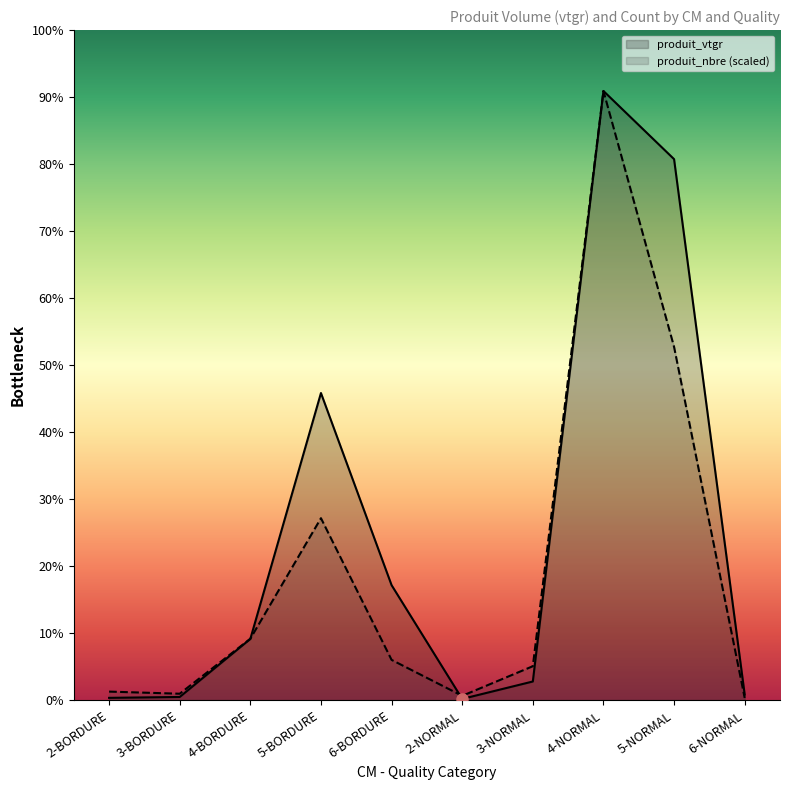

Is the value of produit_vtgr at 5-BORDURE greater than the value of produit_nbre at 5-NORMAL?

No